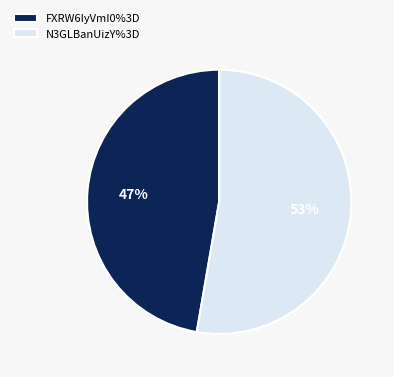

To the nearest percent, what is the combined percentage of N3GLBanUizY%3D and FXRW6IyVmI0%3D?

100%